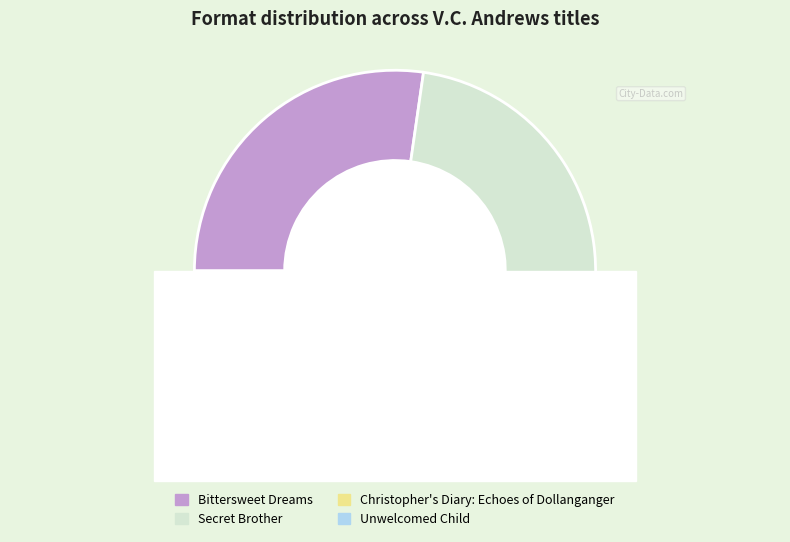

What is the smallest slice in the pie chart?

Unwelcomed Child